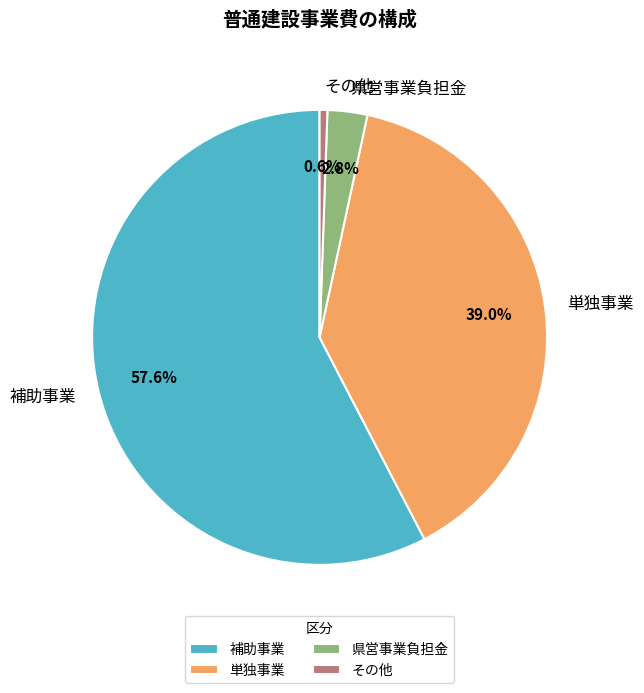

Do 県営事業負担金 and その他 together represent more than half of the pie?

No